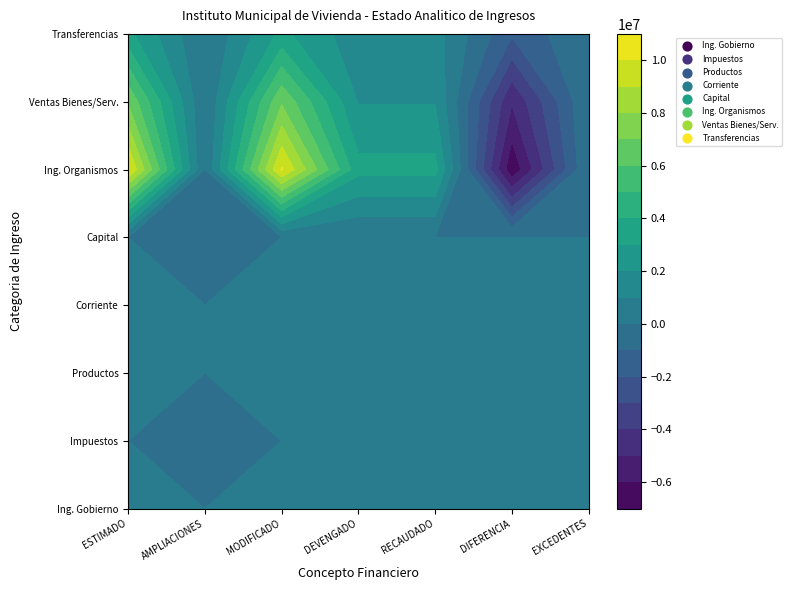

What is the total value across all series at 2?

20323727.2